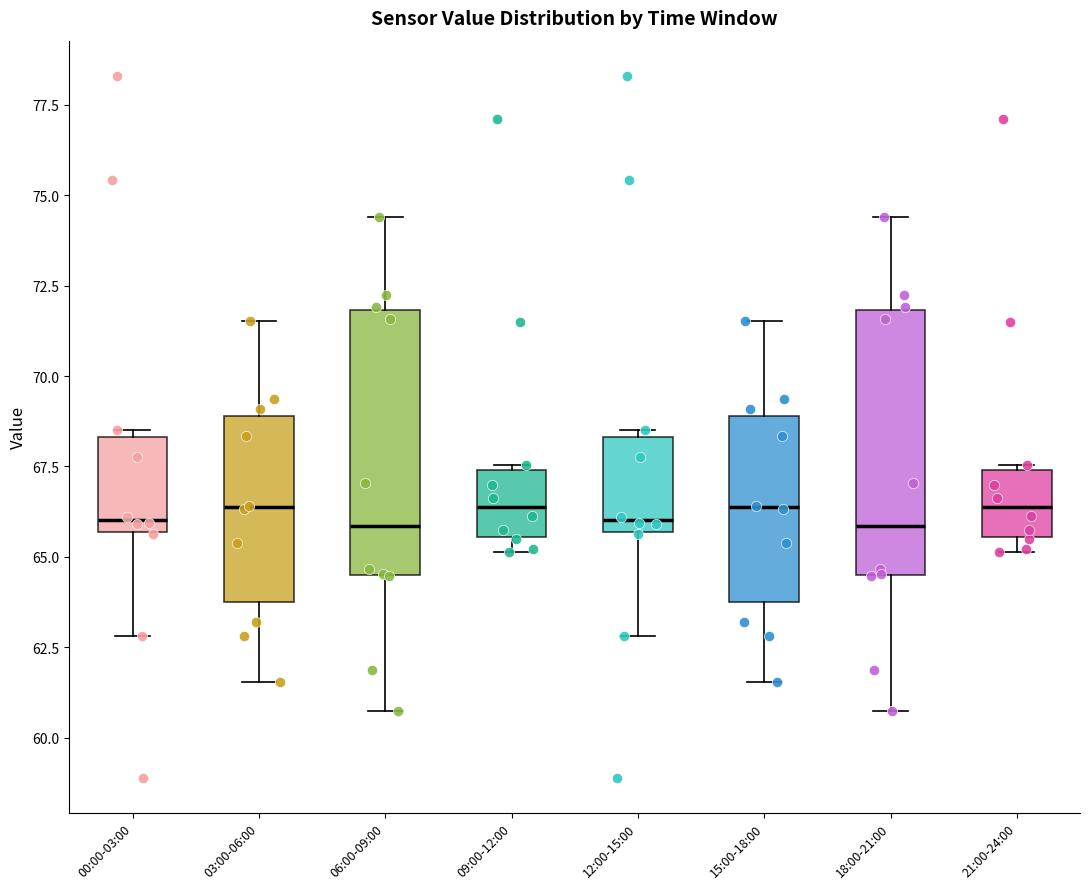

Reading left to right, transcribe this box plot: for each box, give where its median line is, the range the box spans, and where its two whiskers end, as read against the y-axis. The values are not printed on the chart, so give them approximately, as read against the axis.

00:00-03:00: median 66.0, box 65.5 to 68.5, whiskers 63.0 to 68.5 (just above the box's upper edge)
03:00-06:00: median 66.5, box 63.5 to 69.0, whiskers 61.5 to 71.5
06:00-09:00: median 66.0, box 64.5 to 72.0, whiskers 60.5 to 74.5
09:00-12:00: median 66.5, box 65.5 to 67.5, whiskers 65.0 to 67.5
12:00-15:00: median 66.0, box 65.5 to 68.5, whiskers 63.0 to 68.5 (just above the box's upper edge)
15:00-18:00: median 66.5, box 63.5 to 69.0, whiskers 61.5 to 71.5
18:00-21:00: median 66.0, box 64.5 to 72.0, whiskers 60.5 to 74.5
21:00-24:00: median 66.5, box 65.5 to 67.5, whiskers 65.0 to 67.5